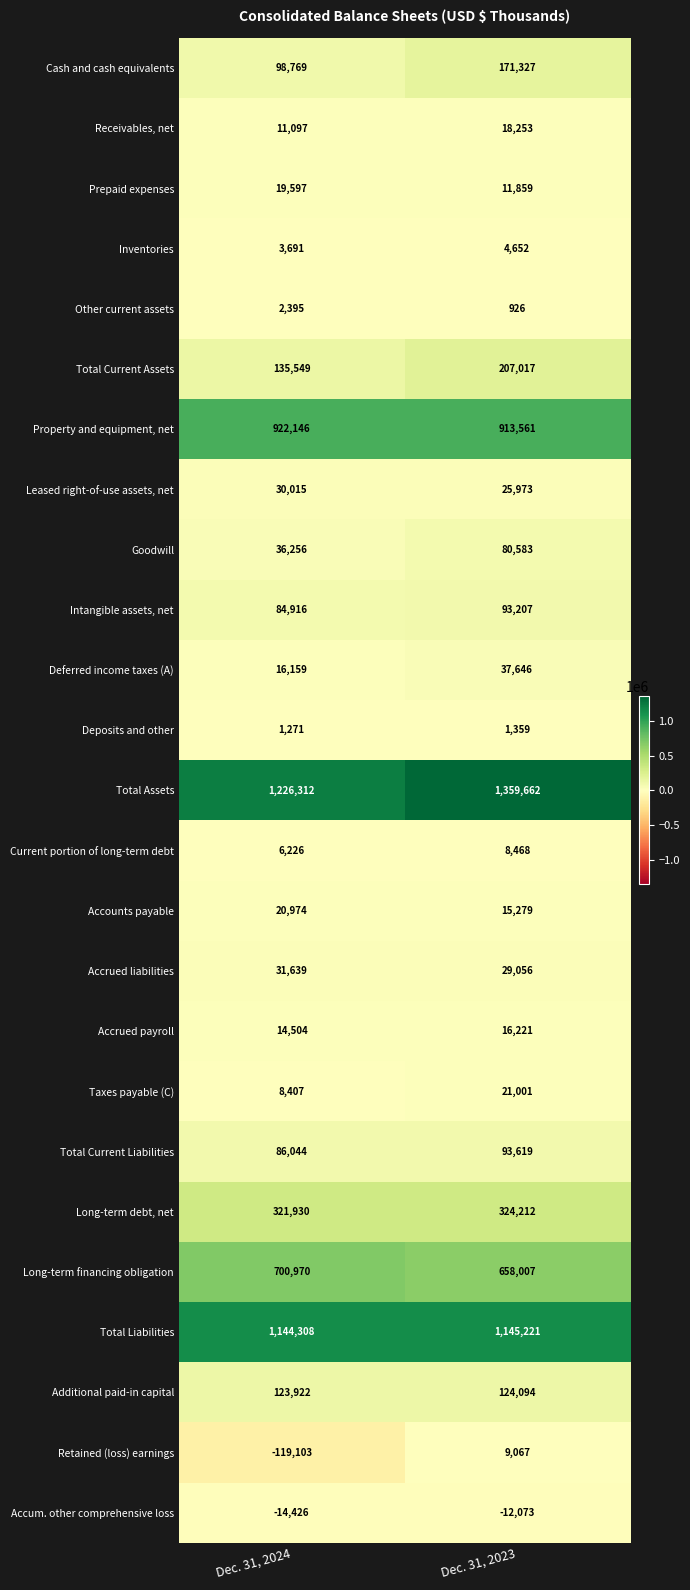

What is the difference between the Accrued payroll values at Dec. 31, 2024 and Dec. 31, 2023?

1717